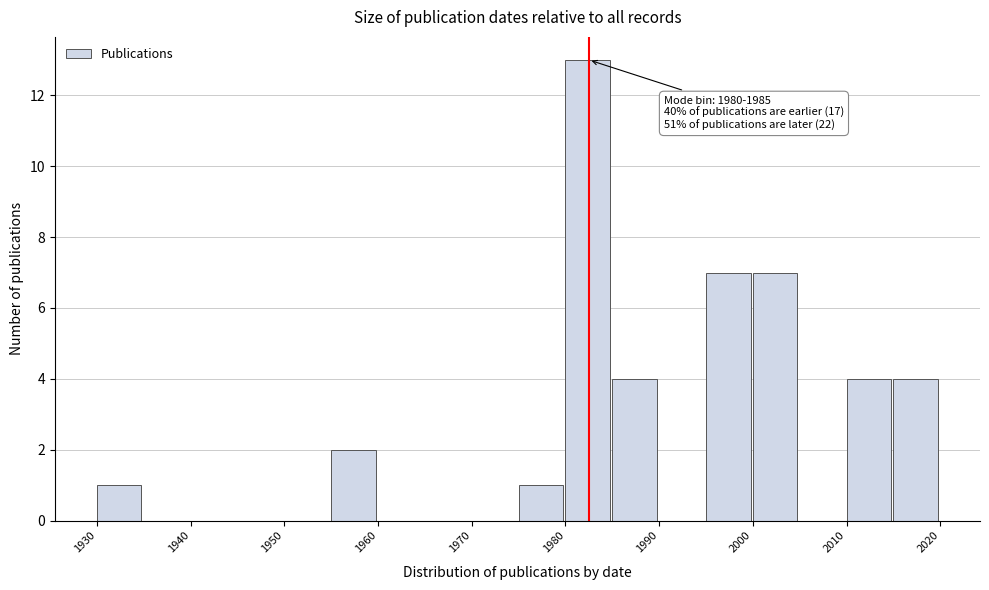

Which range on the x-axis has the tallest bar?

1980 to 1985